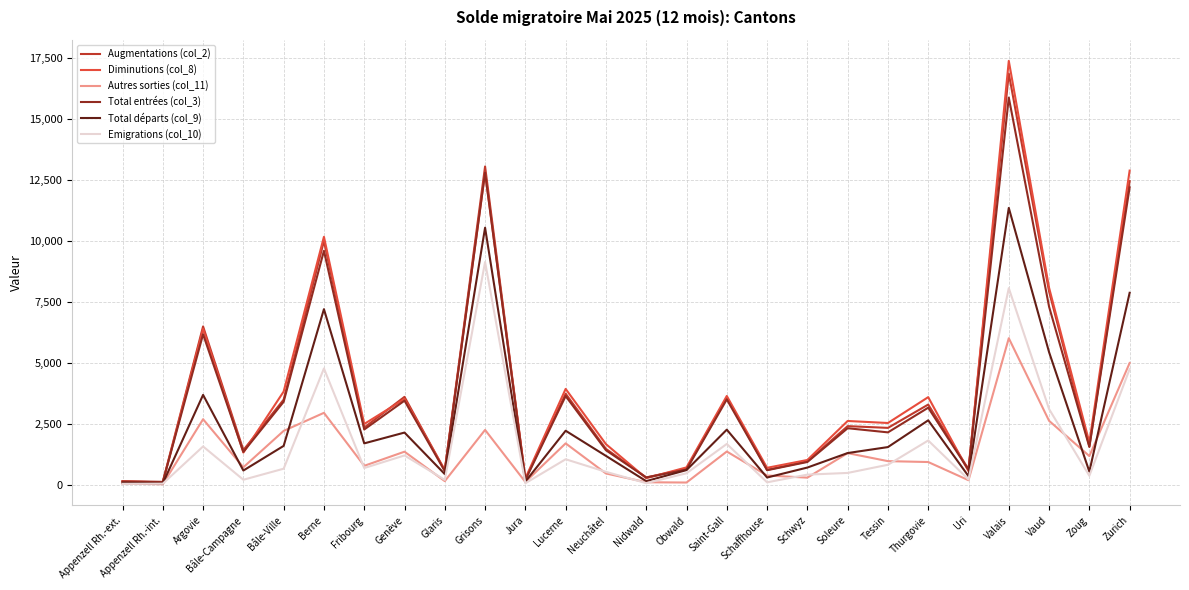

What is the total value across all series at Saint-Gall?

16114